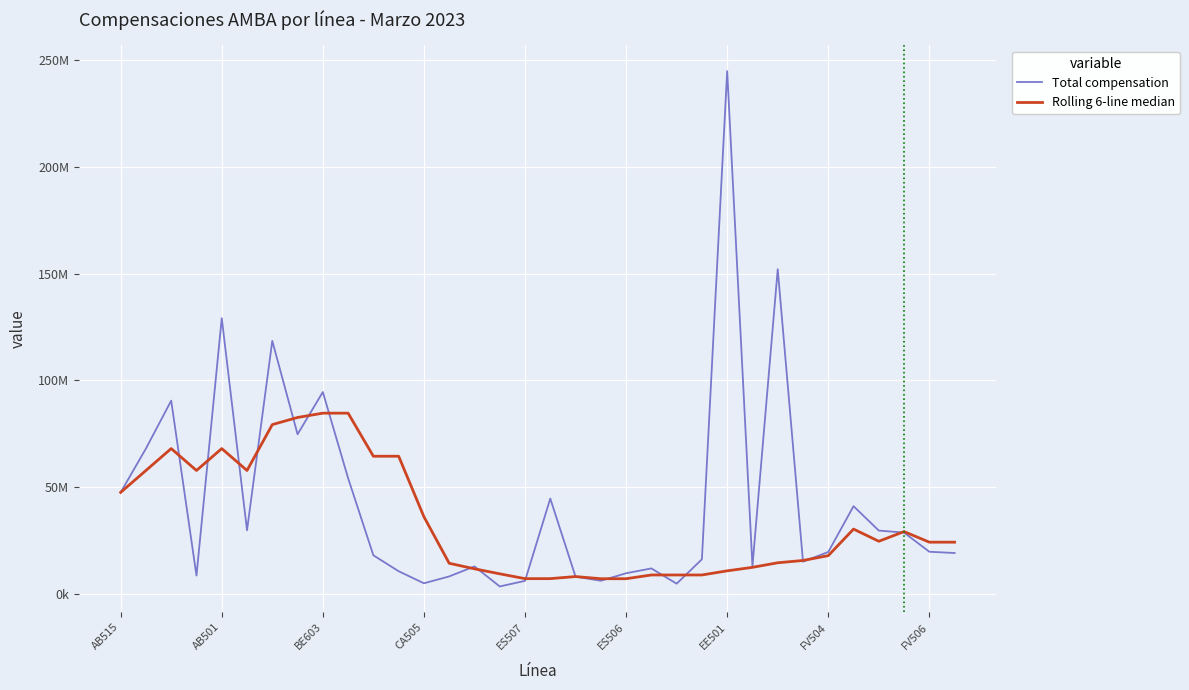

Is this an area chart (filled region under the line)?

No